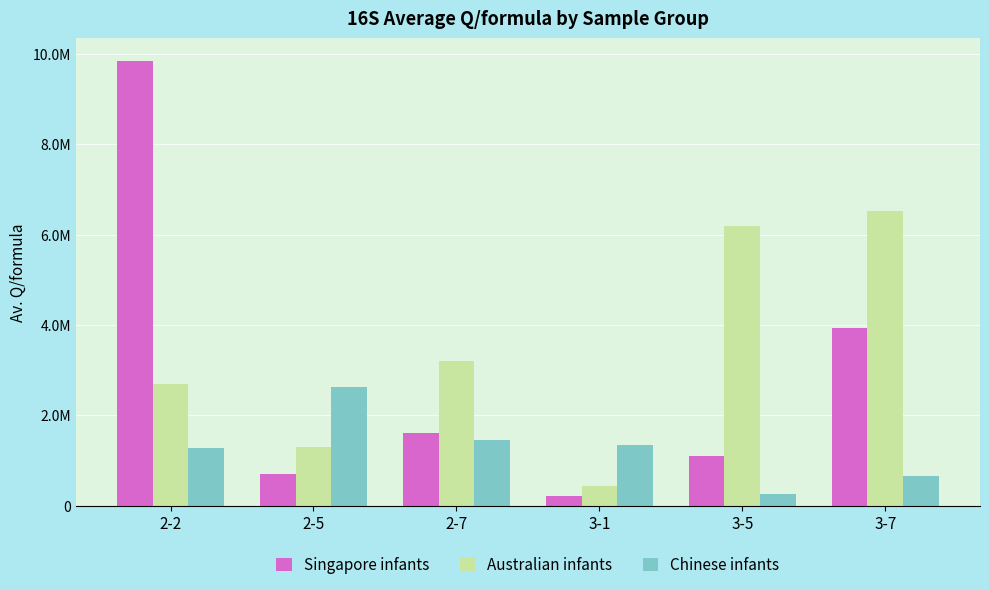

What are all the series names shown in the legend?

Singapore infants, Australian infants, Chinese infants